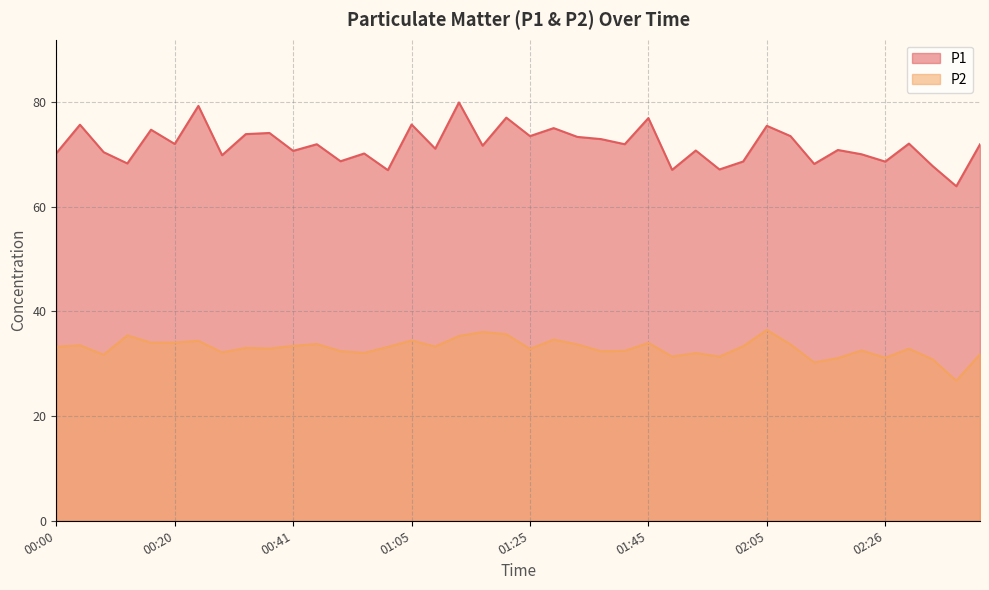

What is the total value across all series at 00:00?

103.5